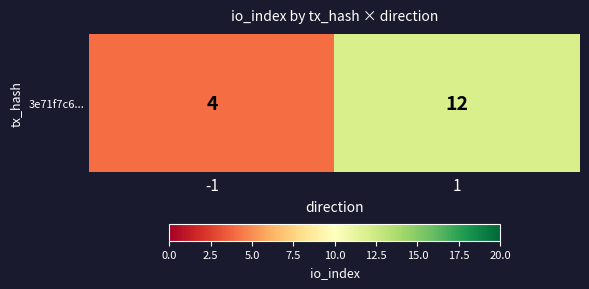

Is it true that the value at -1 is 1?

False